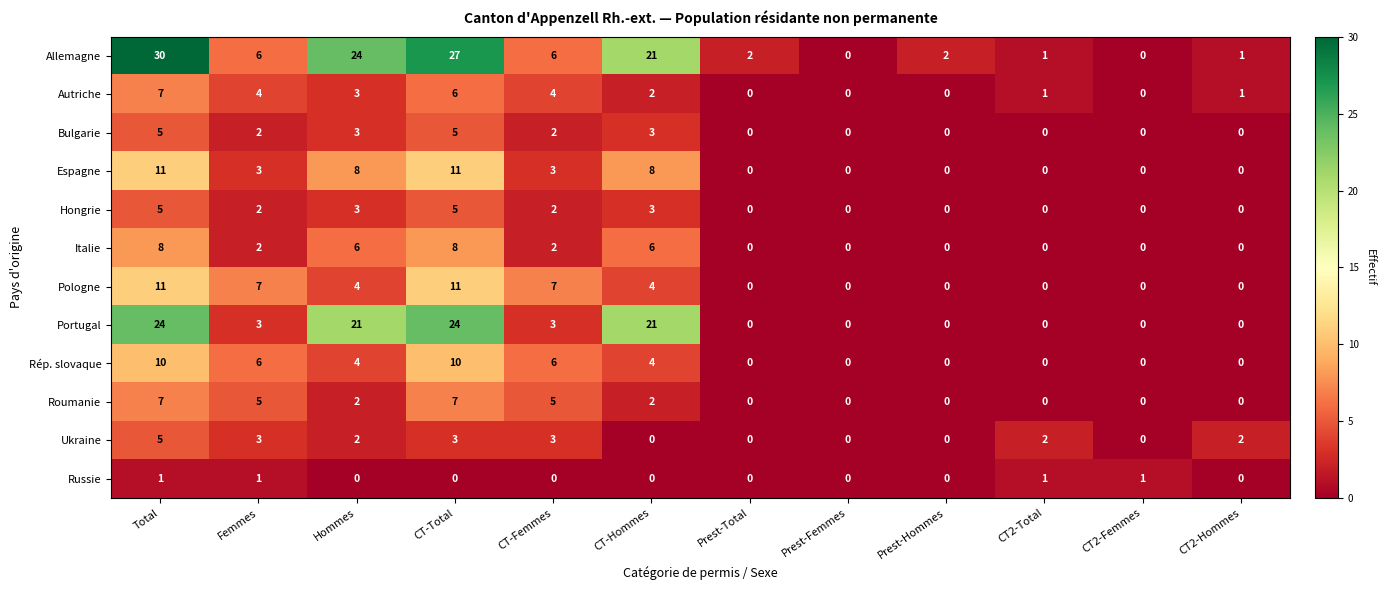

Read the Autriche value at Total.

7